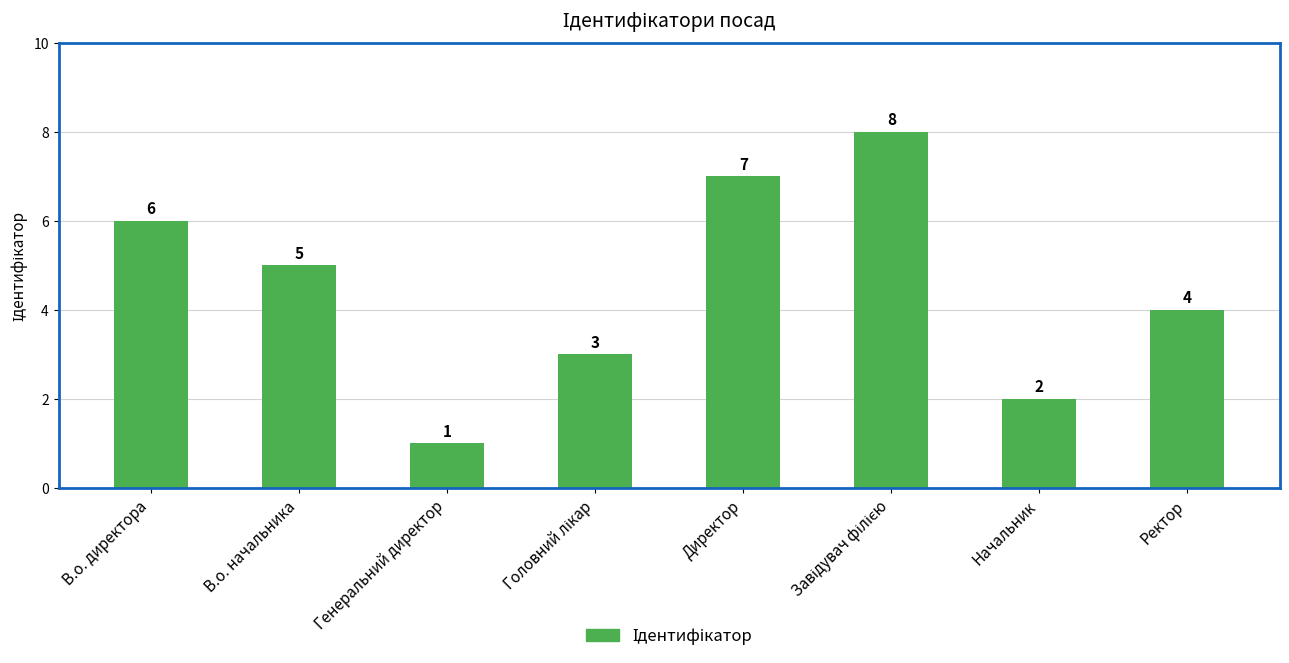

At which category does the chart reach its minimum across all series?

Генеральний директор